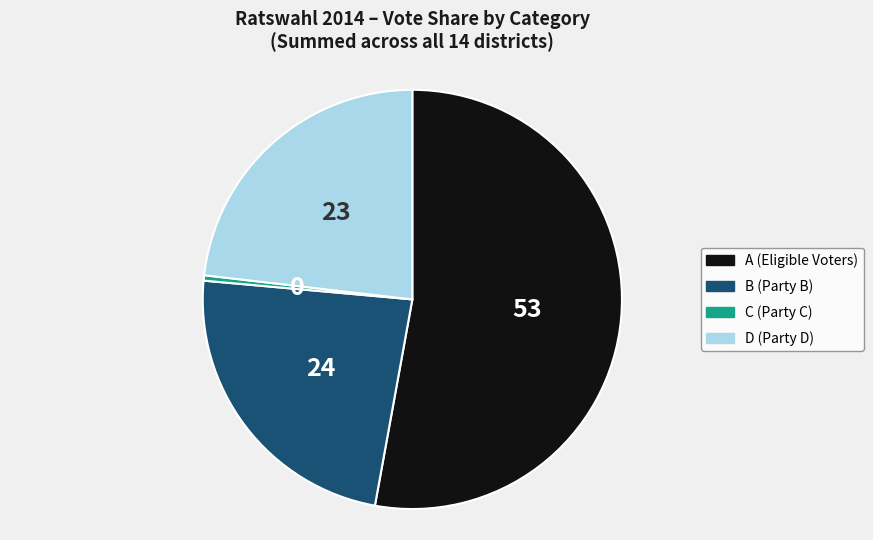

Does any single category account for the majority?

Yes